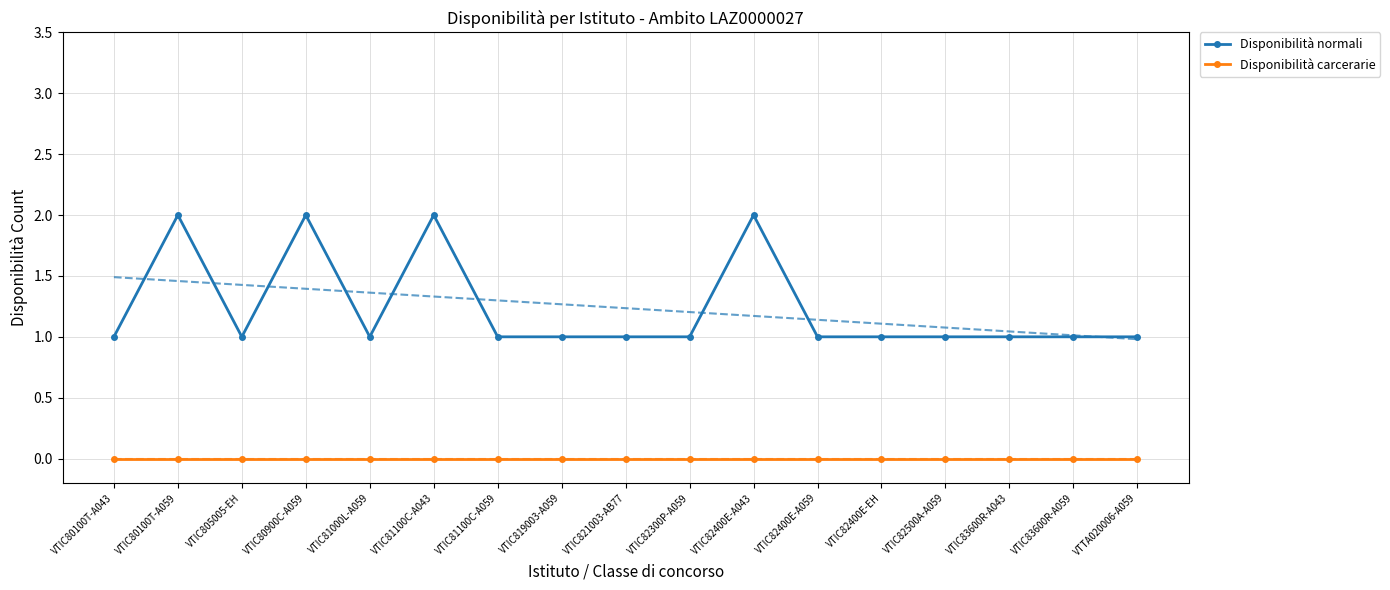

Is the value of Disponibilità normali at VTIC821003-AB77 greater than the value of Disponibilità carcerarie at VTIC821003-AB77?

Yes